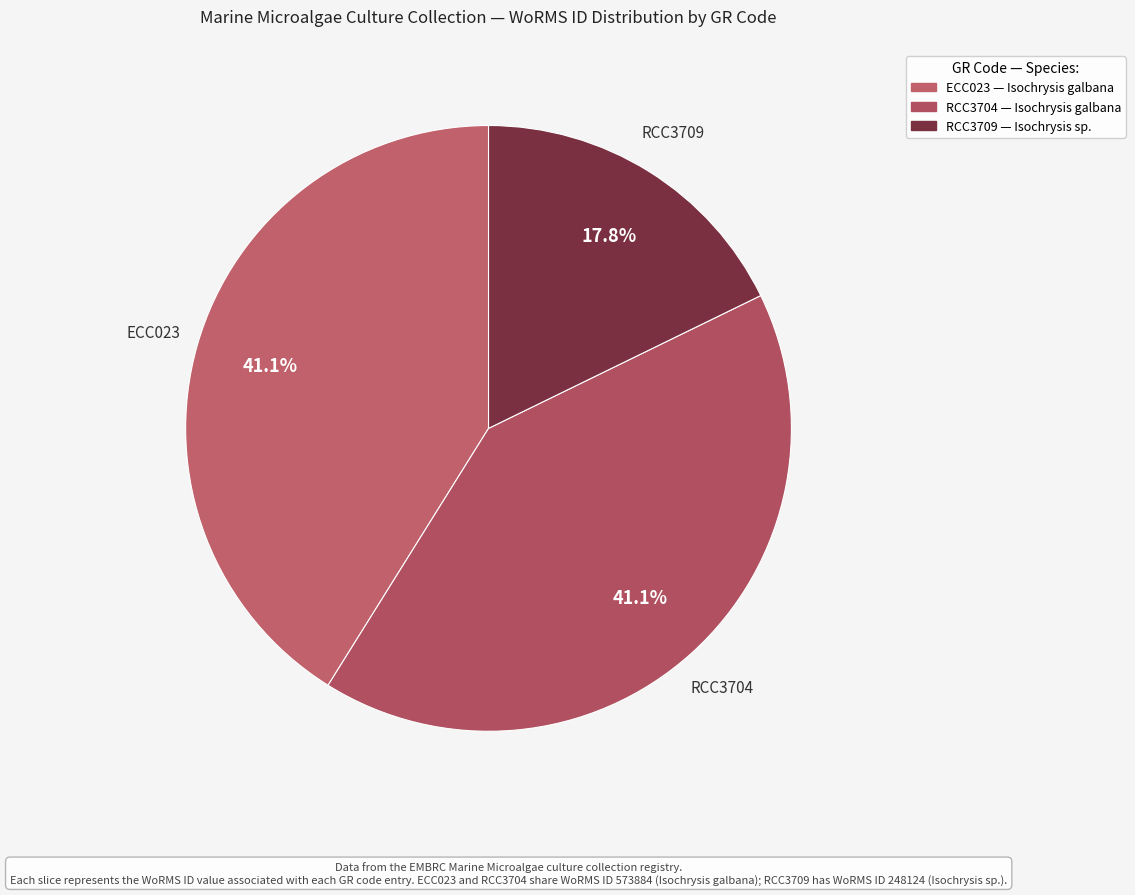

What percentage is the RCC3704 slice, to the nearest percent?

41%